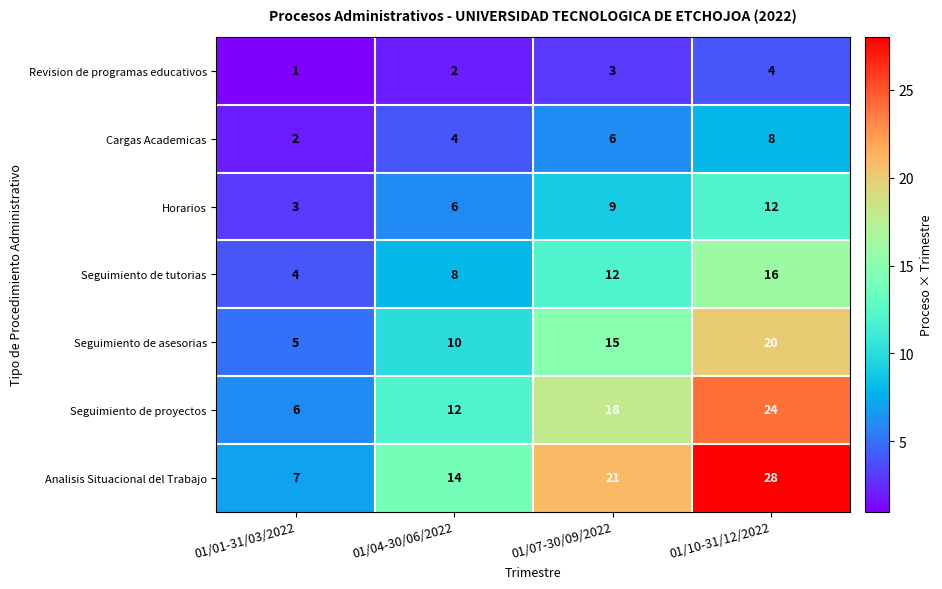

Which series changed the most between 01/04-30/06/2022 and 01/10-31/12/2022?

Analisis Situacional del Trabajo